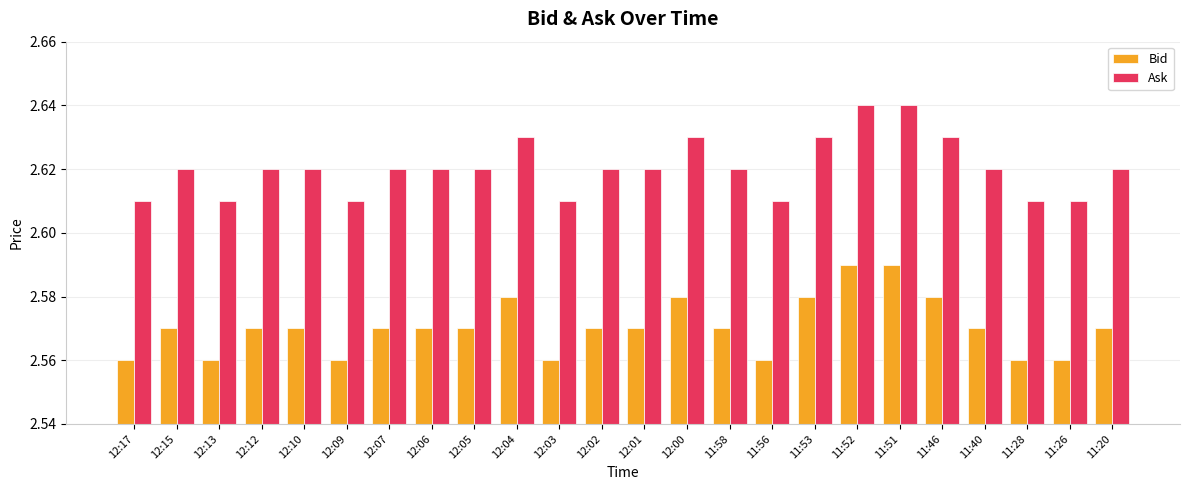

Rank the series by their maximum value, from lowest to highest.

Bid, Ask